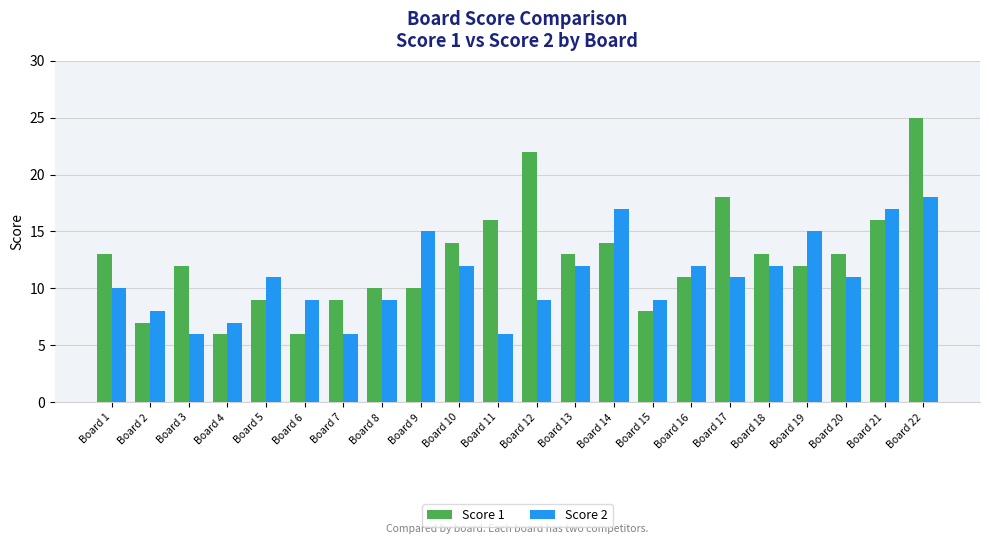

Which series changed the most between Board 3 and Board 16?

Score 2